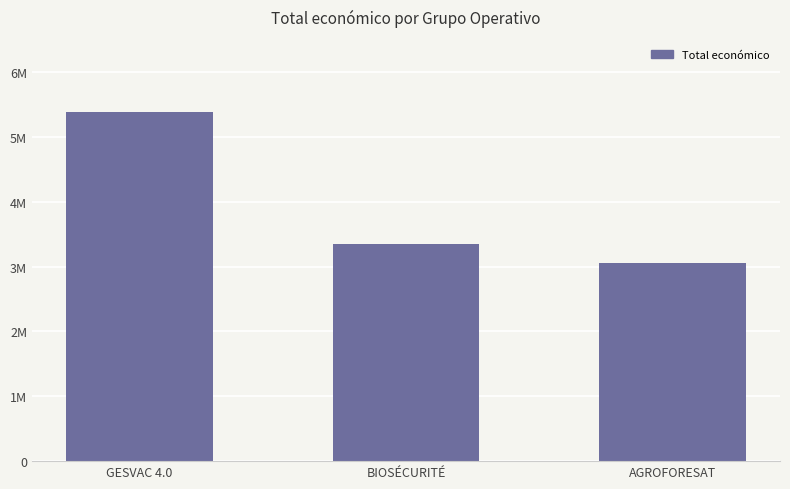

Where is the data nearest to the value 4221085?

BIOSÉCURITÉ